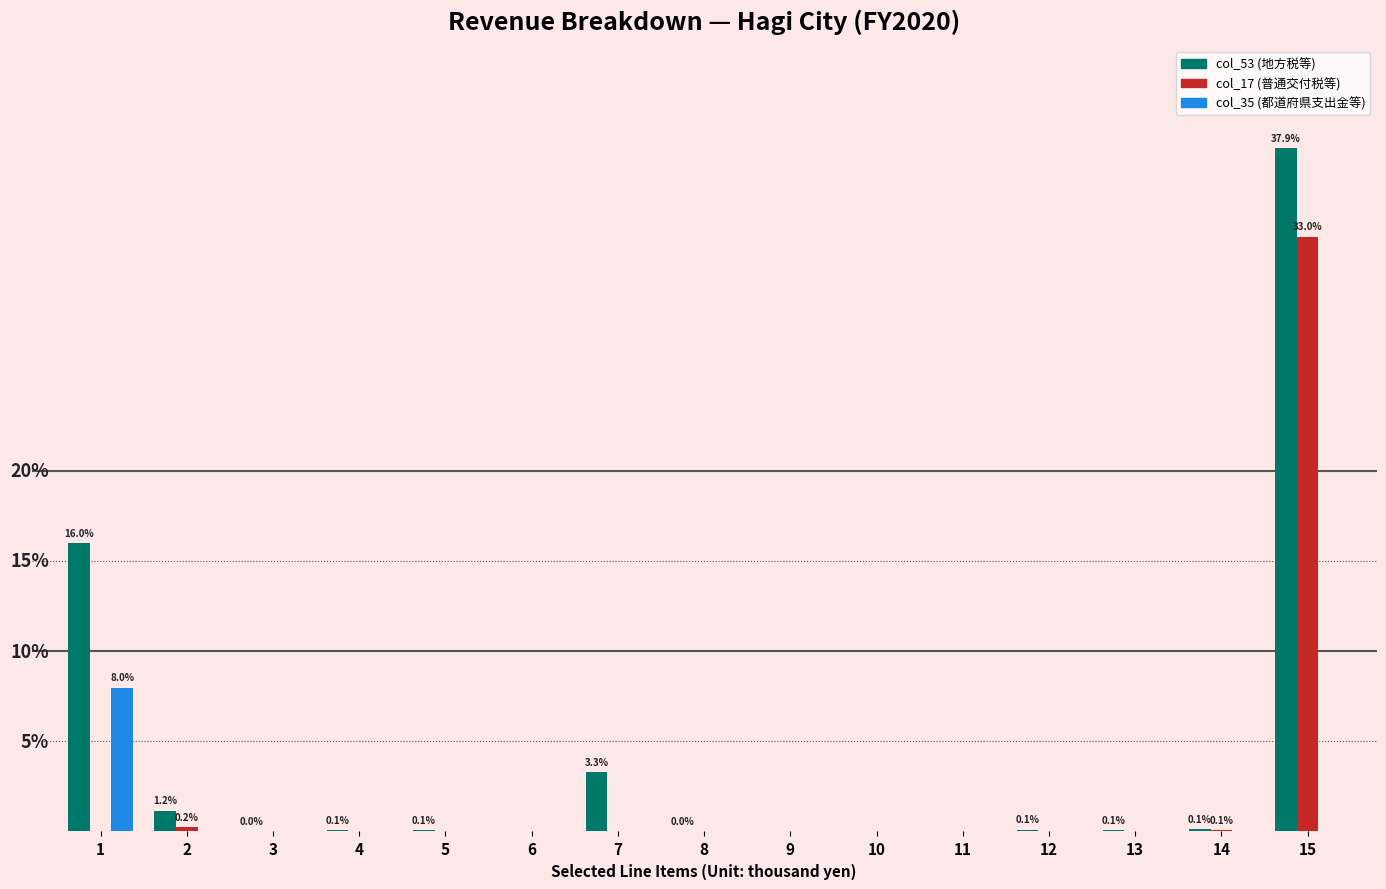

Are the bars grouped side by side (vs. stacked)?

Yes